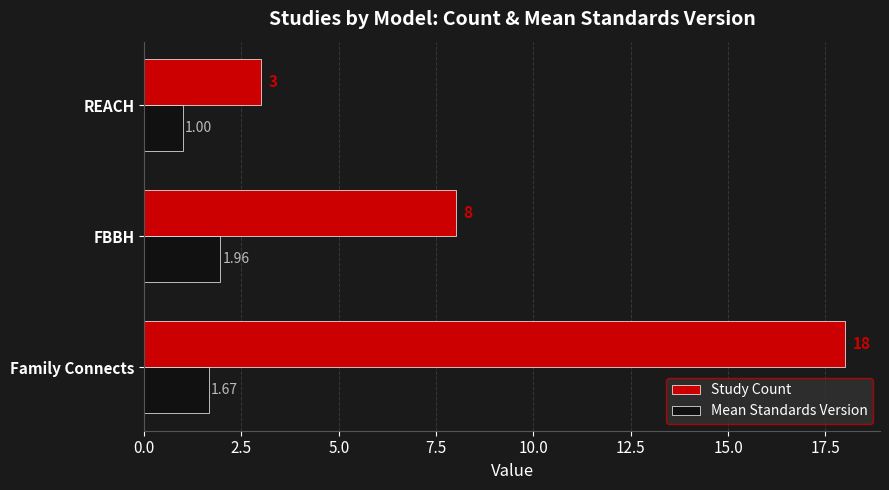

Where is Study Count nearest to the value 10?

FBBH